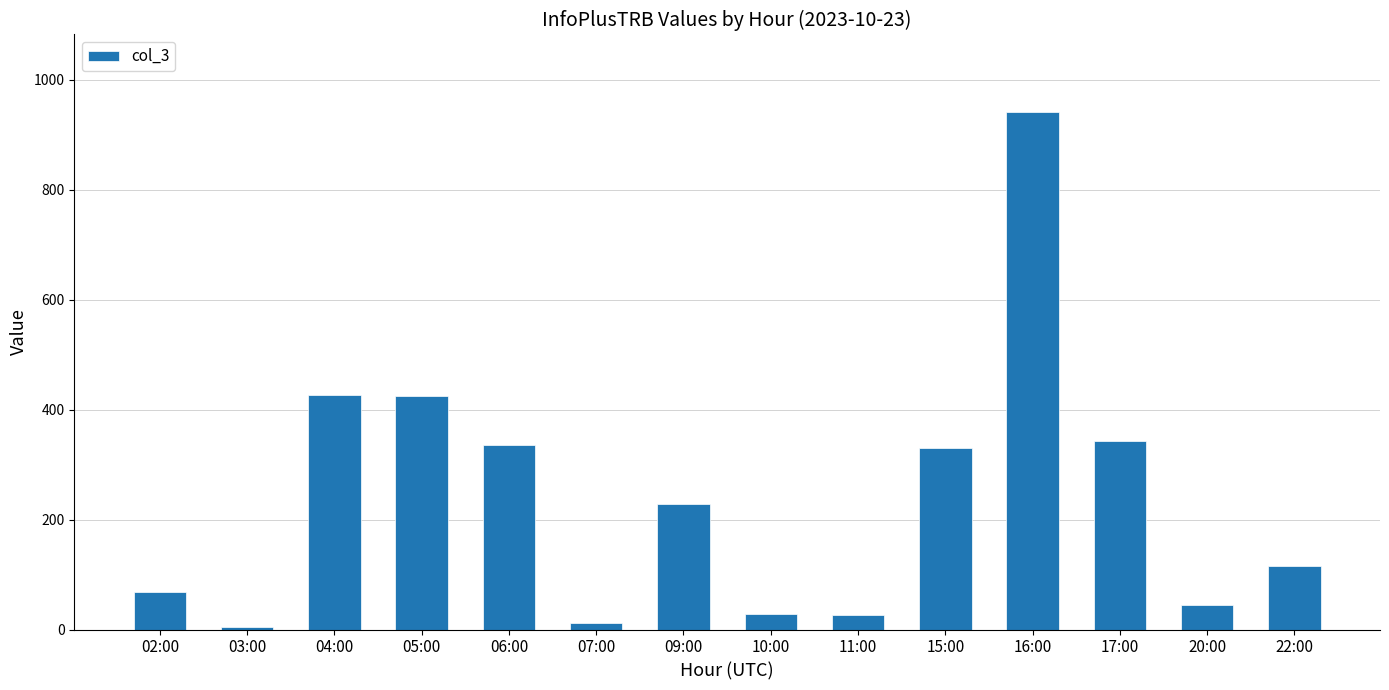

At which category does the chart reach its peak across all series?

16:00